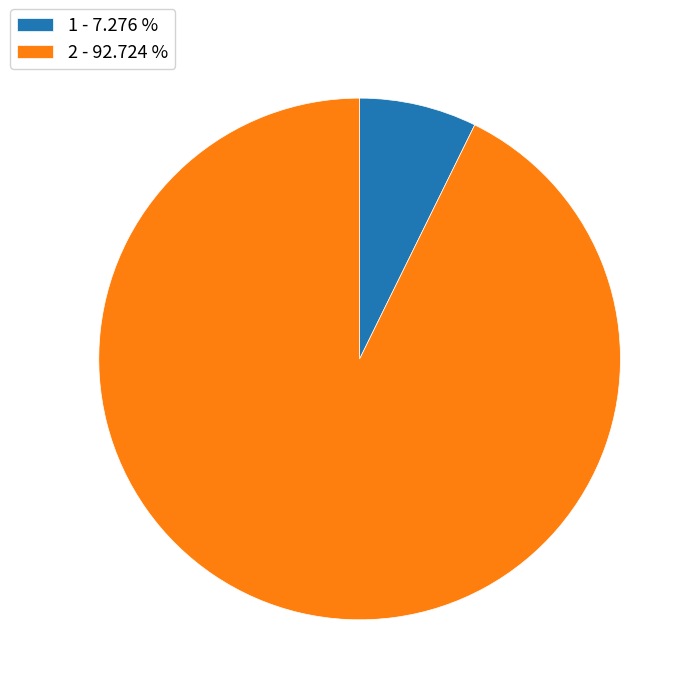

Which has a higher value, 1 or 2?

2